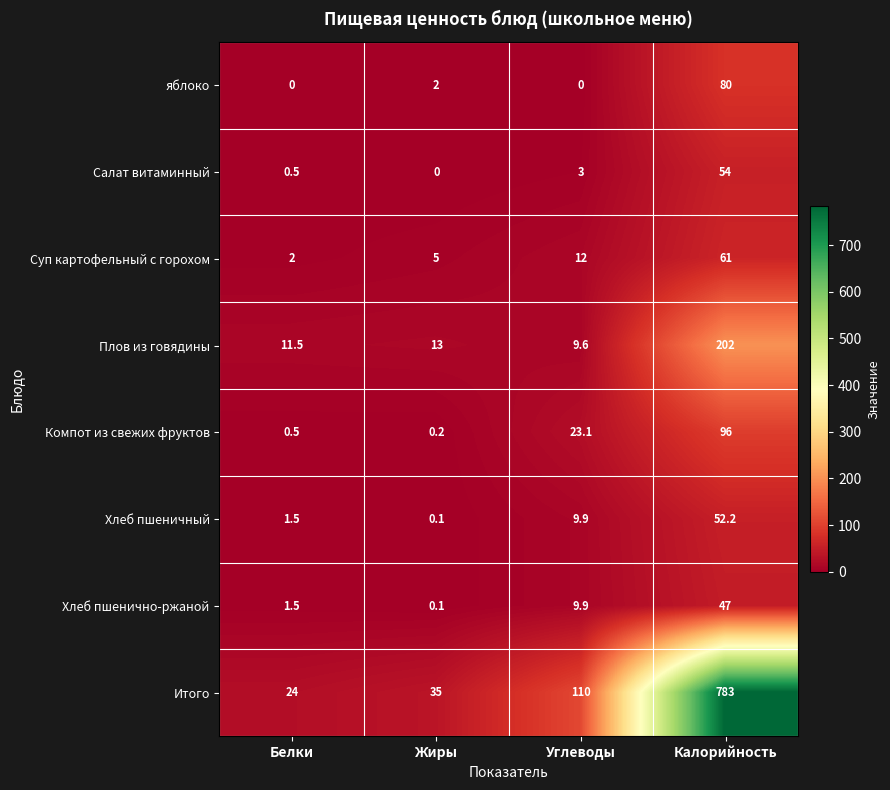

How many positive values does the Салат витаминный series have?

3